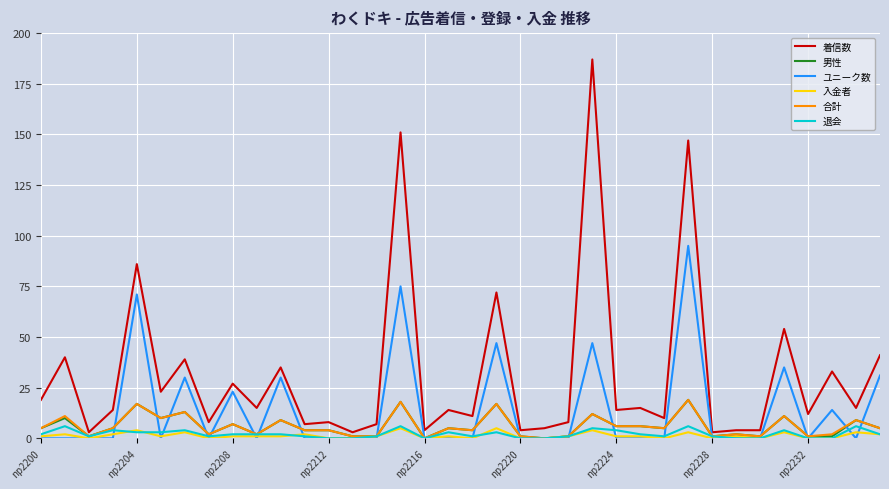

What is the greatest value displayed?

187